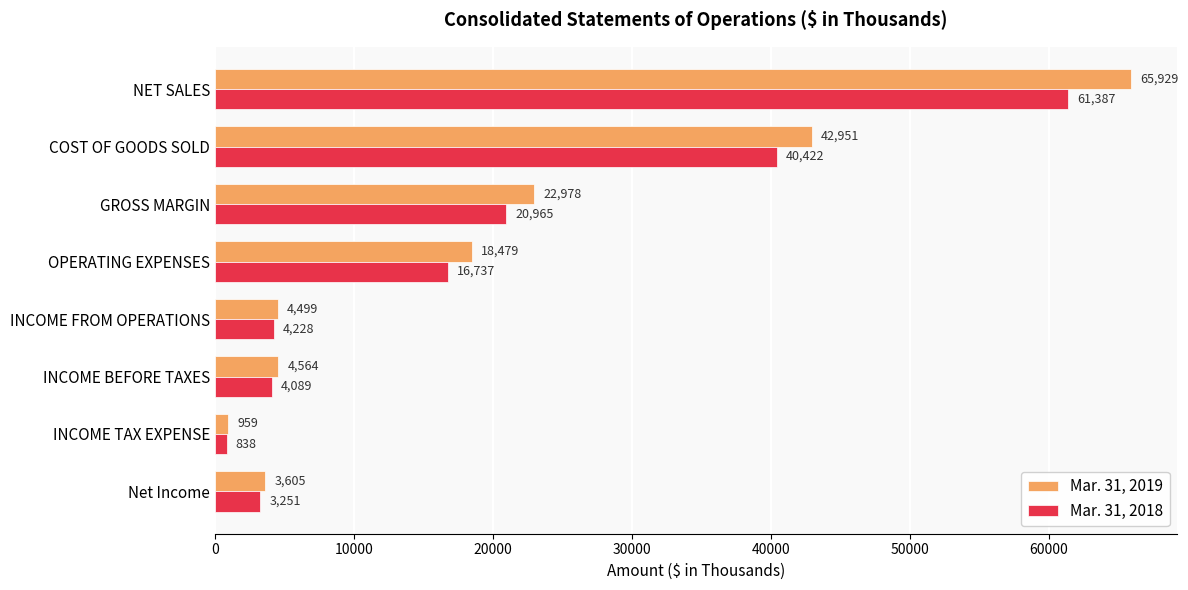

Is the value of Mar. 31, 2019 at GROSS MARGIN greater than the value of Mar. 31, 2018 at NET SALES?

No